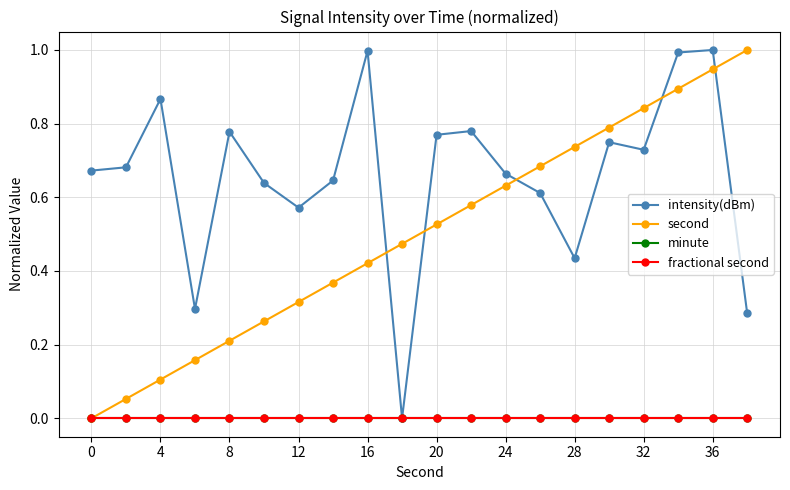

Is this an area chart (filled region under the line)?

No